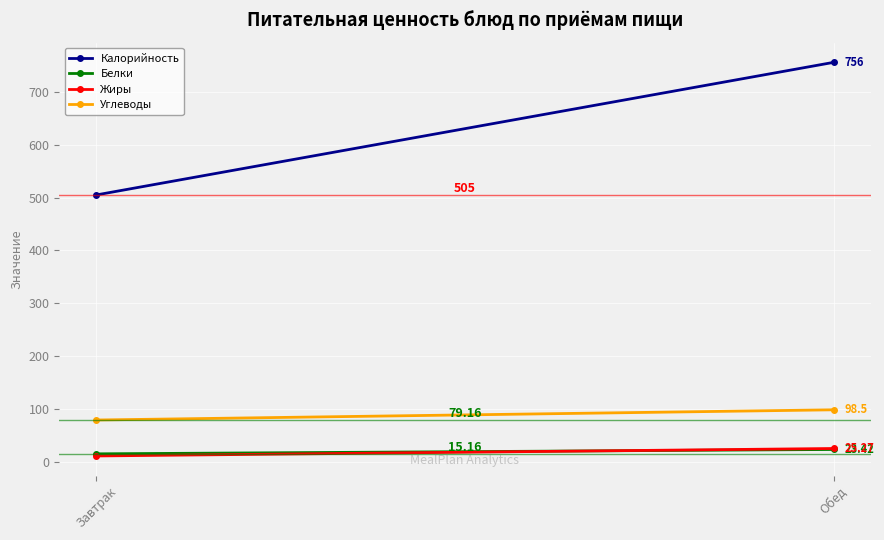

At which category is the sum across all series the highest?

Обед